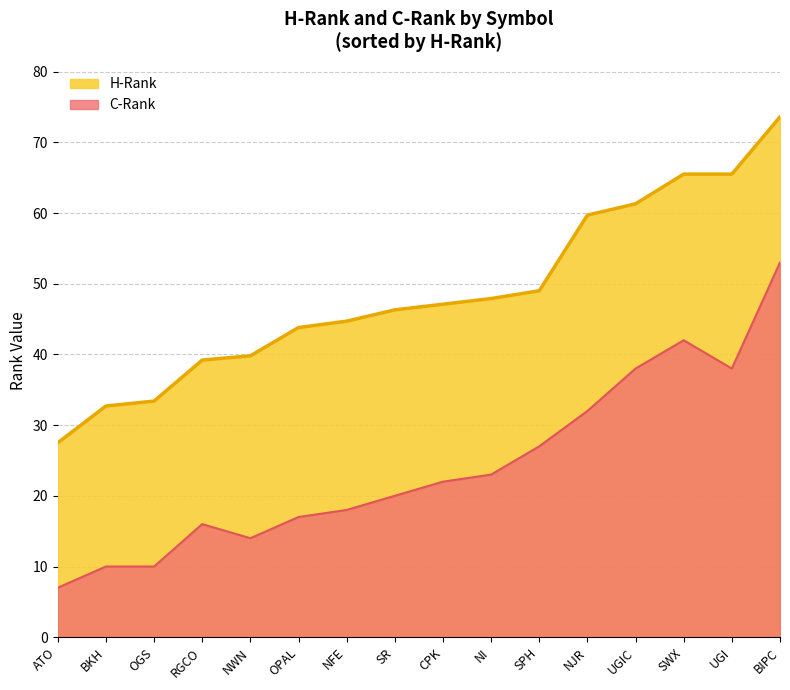

Rank the series by their maximum value, from highest to lowest.

H-Rank, C-Rank